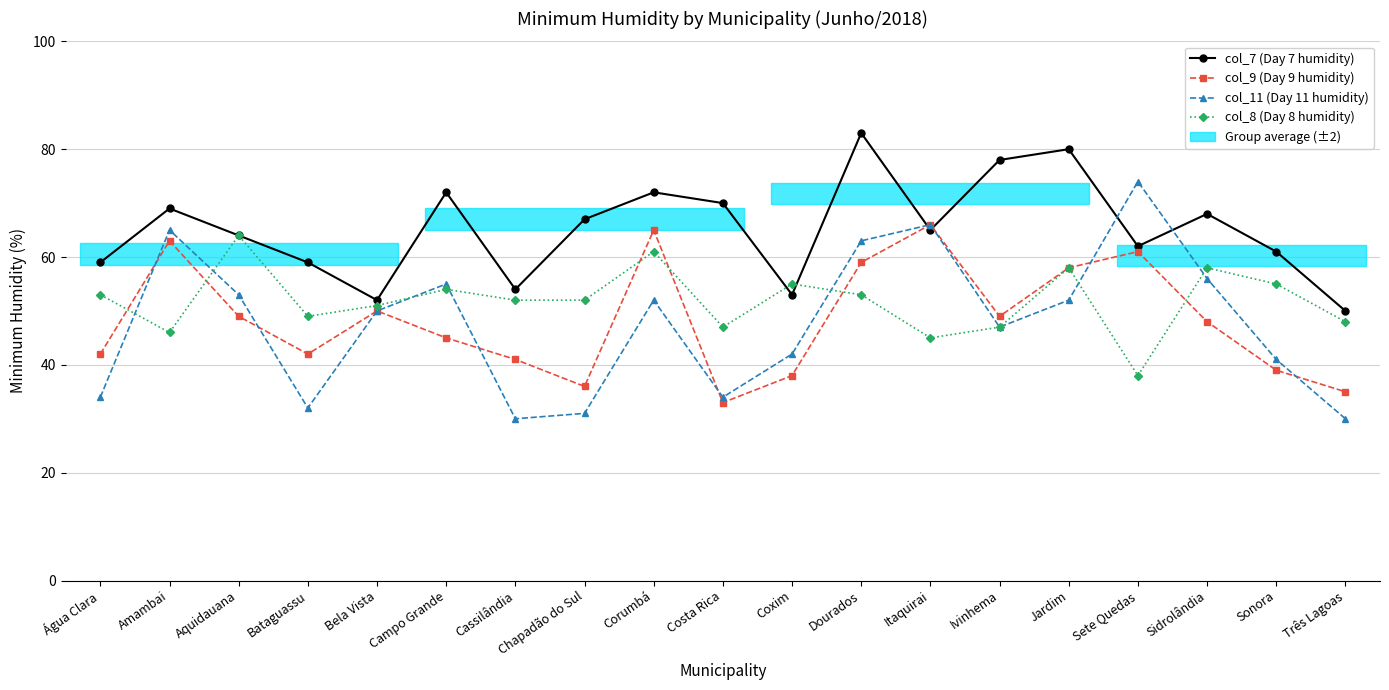

Which category has the lowest value across all series?

Cassilândia